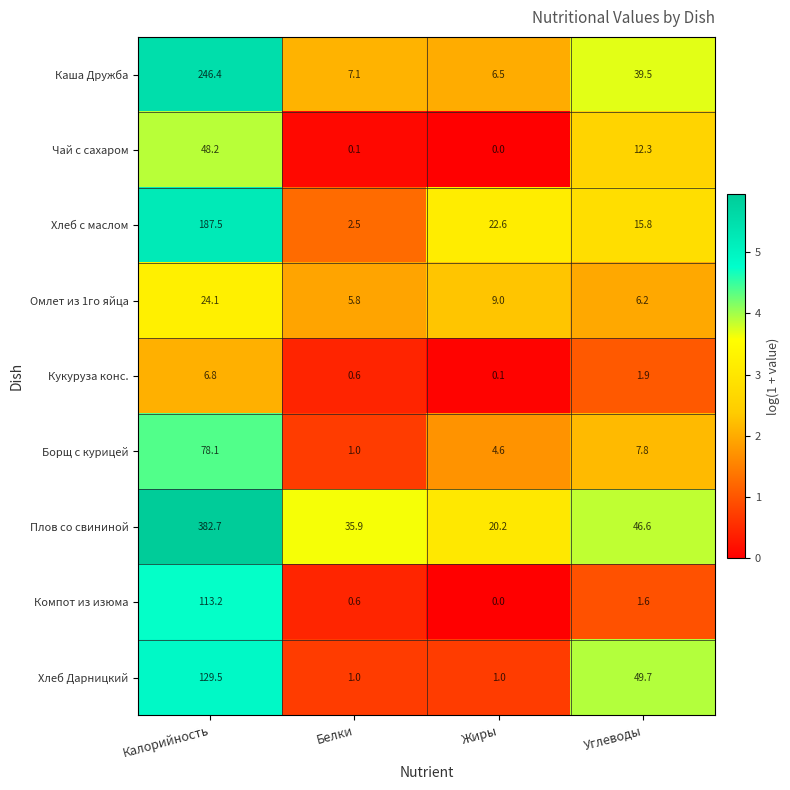

Which series has the largest range (max minus min)?

Плов со свининой